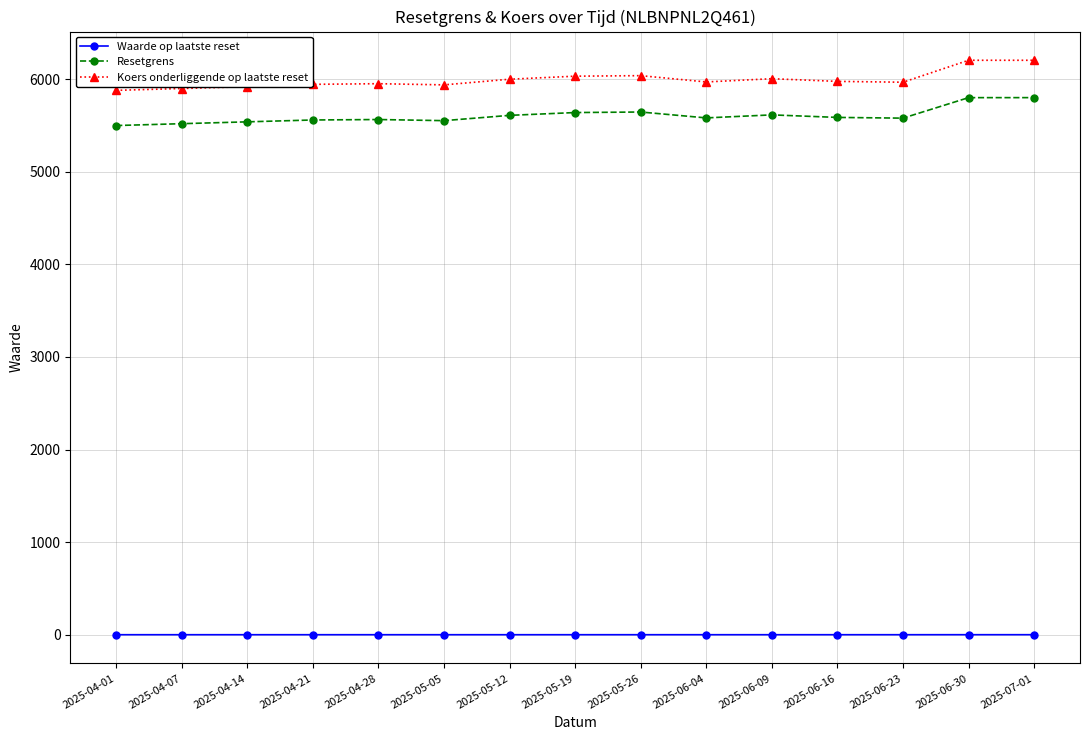

What is the value of the Resetgrens point at the 11th from the left?

5615.1